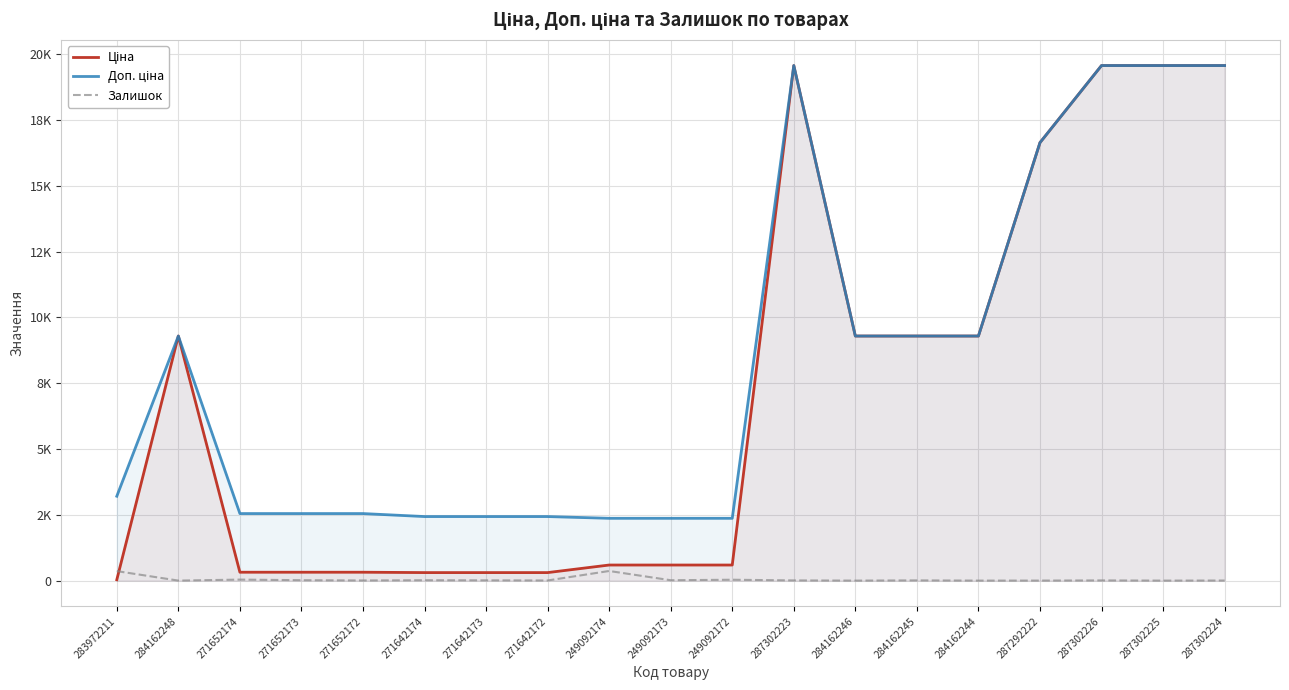

Which has a higher value, 271652172 or 287302225?

287302225